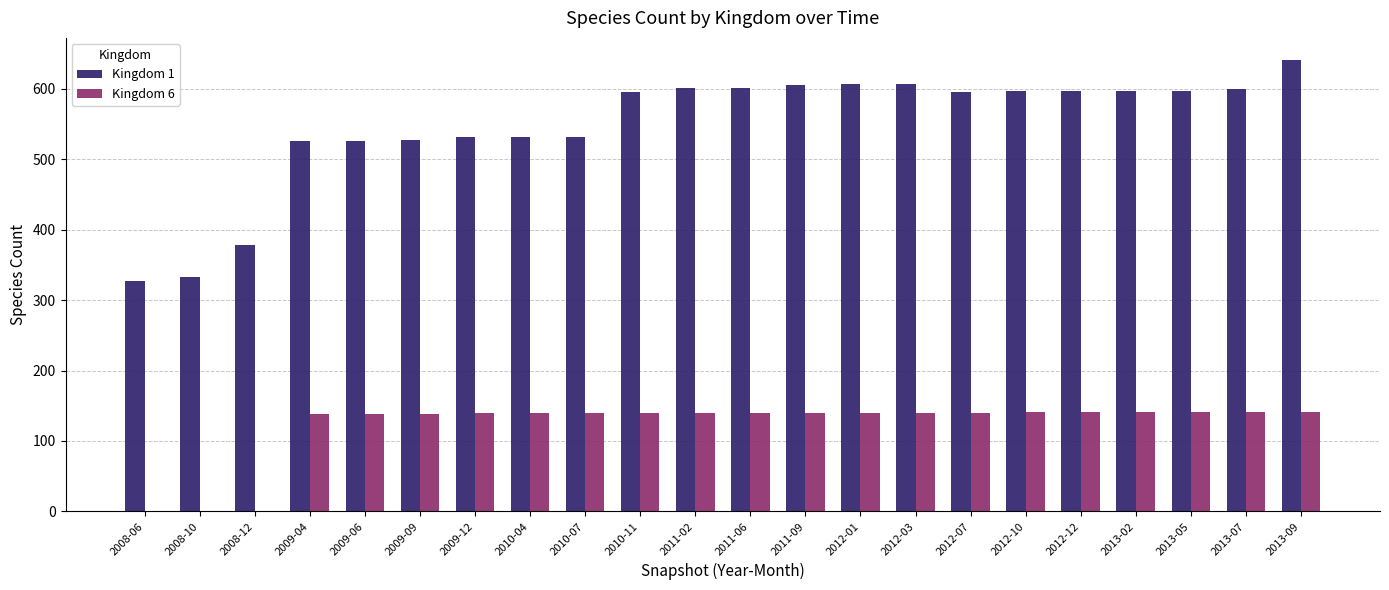

What is the total value across all series at 2012-10?

737